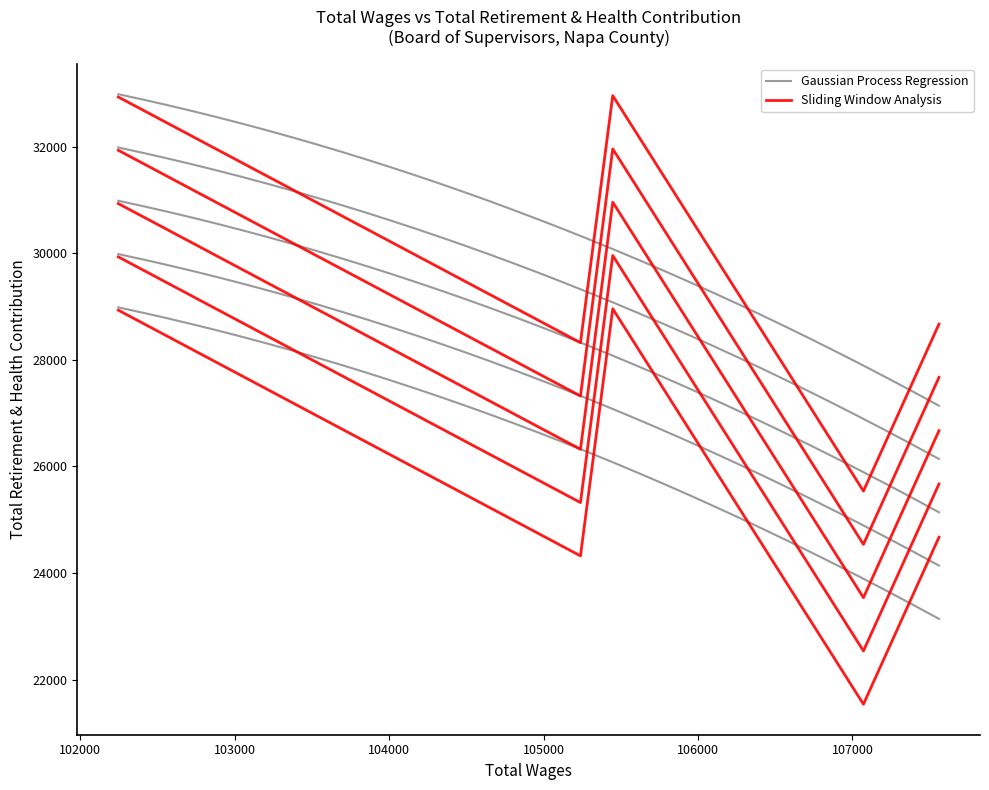

Which category has the highest value across all series?

105448